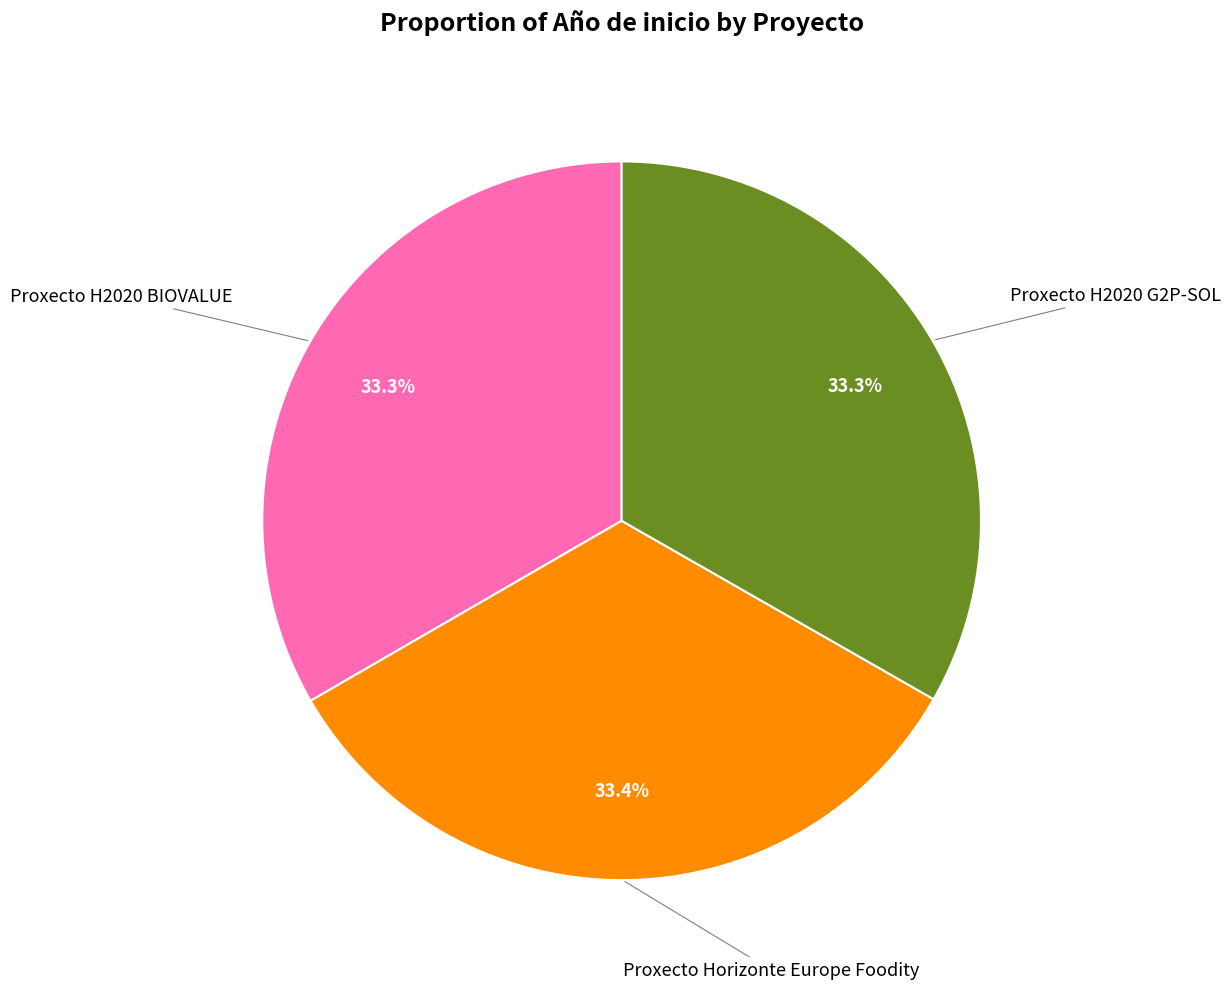

Is there any slice that represents more than half of the pie?

No